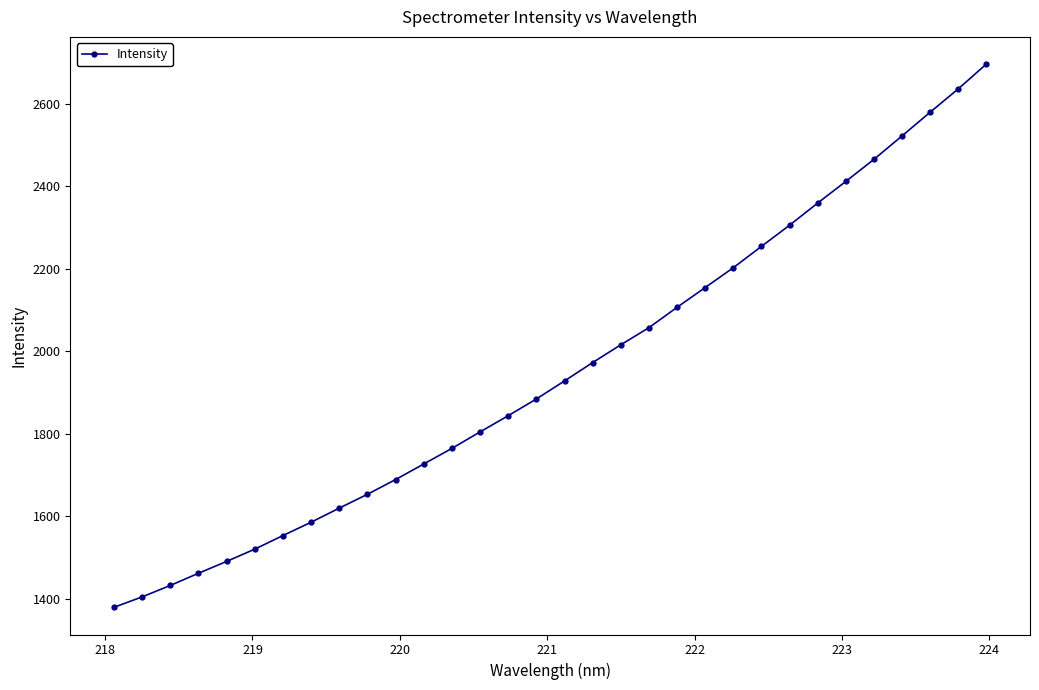

Reading right to left, extract all data points from this chart.

2696.6	2636.5	2579.9	2522.4	2465.6	2412.1	2359.6	2305.9	2254.5	2202.9	2154.7	2106.9	2057.4	2016.0	1972.8	1928.3	1884.5	1844.0	1804.7	1764.8	1727.0	1689.2	1653.5	1619.9	1585.8	1553.4	1520.5	1490.7	1462.0	1432.4	1404.7	1379.4